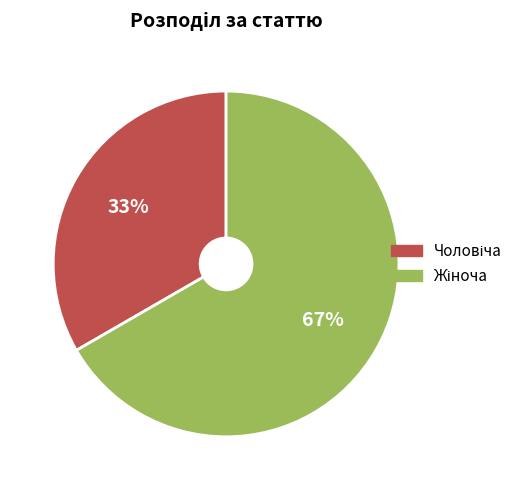

Does any single category account for the majority?

Yes